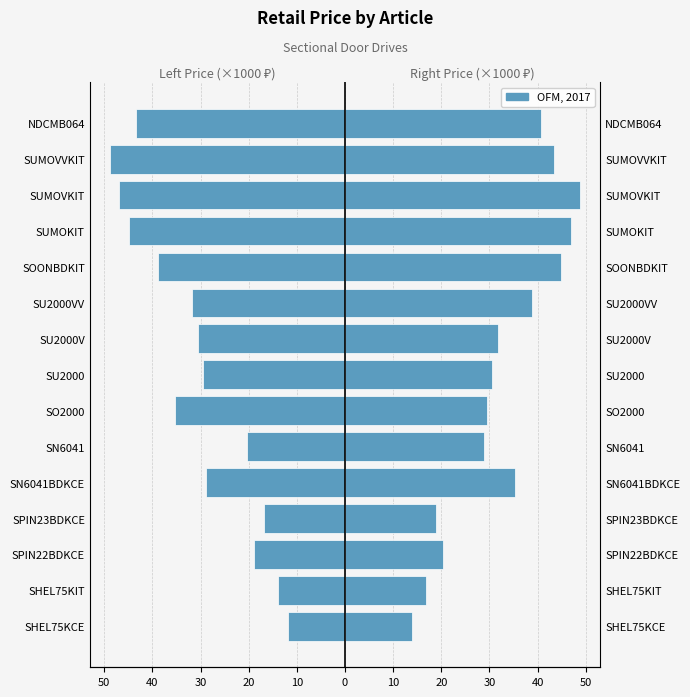

What is the greatest value displayed?

48.9